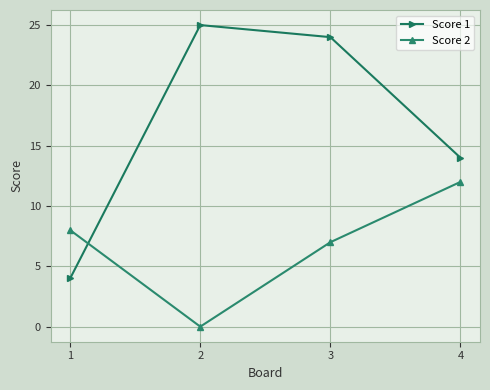

Between which two adjacent categories do Score 2 and Score 1 first intersect?

1 and 2